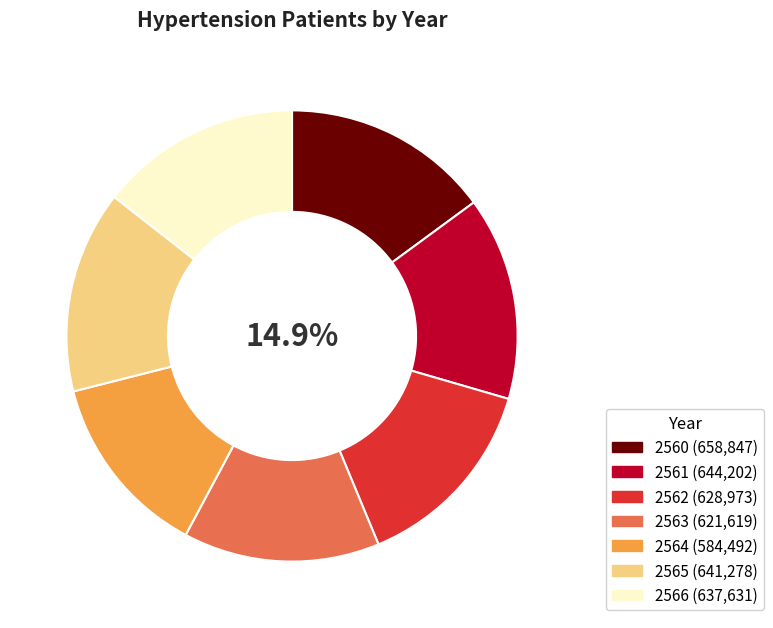

To the nearest percent, what is the difference between the 2563 and 2561 slice percentages?

1%